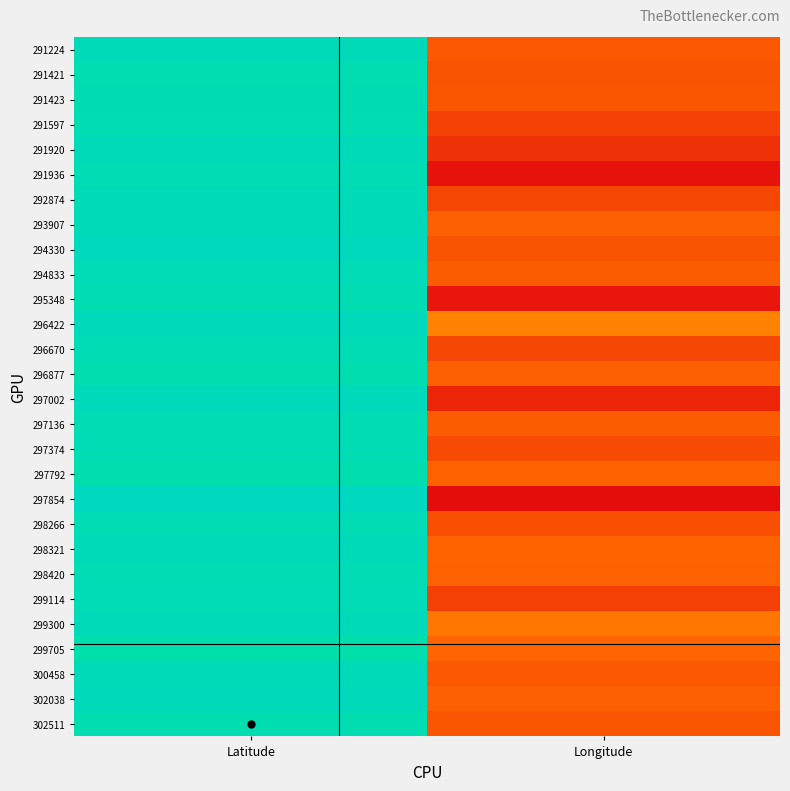

Reading left to right, what are all the values shown in this chart?

291224: Latitude=39.8	Longitude=-86.2
291421: Latitude=30.6	Longitude=-88.2
291423: Latitude=33.1	Longitude=-86.8
291597: Latitude=32.8	Longitude=-97.0
291920: Latitude=39.8	Longitude=-105.0
291936: Latitude=34.3	Longitude=-119.1
292874: Latitude=39.0	Longitude=-94.7
293907: Latitude=40.3	Longitude=-81.9
294330: Latitude=43.7	Longitude=-88.3
294833: Latitude=36.0	Longitude=-83.9
295348: Latitude=32.8	Longitude=-117.2
296422: Latitude=42.8	Longitude=-71.5
296670: Latitude=34.0	Longitude=-94.3
296877: Latitude=29.4	Longitude=-82.2
297002: Latitude=42.8	Longitude=-109.8
297136: Latitude=34.3	Longitude=-85.2
297374: Latitude=34.6	Longitude=-92.4
297792: Latitude=28.5	Longitude=-81.4
297854: Latitude=47.7	Longitude=-122.4
298266: Latitude=35.1	Longitude=-90.0
298321: Latitude=41.1	Longitude=-80.6
298420: Latitude=34.9	Longitude=-81.8
299114: Latitude=35.9	Longitude=-97.4
299300: Latitude=40.2	Longitude=-75.1
299705: Latitude=25.8	Longitude=-80.3
300458: Latitude=39.9	Longitude=-86.1
302038: Latitude=43.0	Longitude=-82.5
302511: Latitude=30.7	Longitude=-87.1